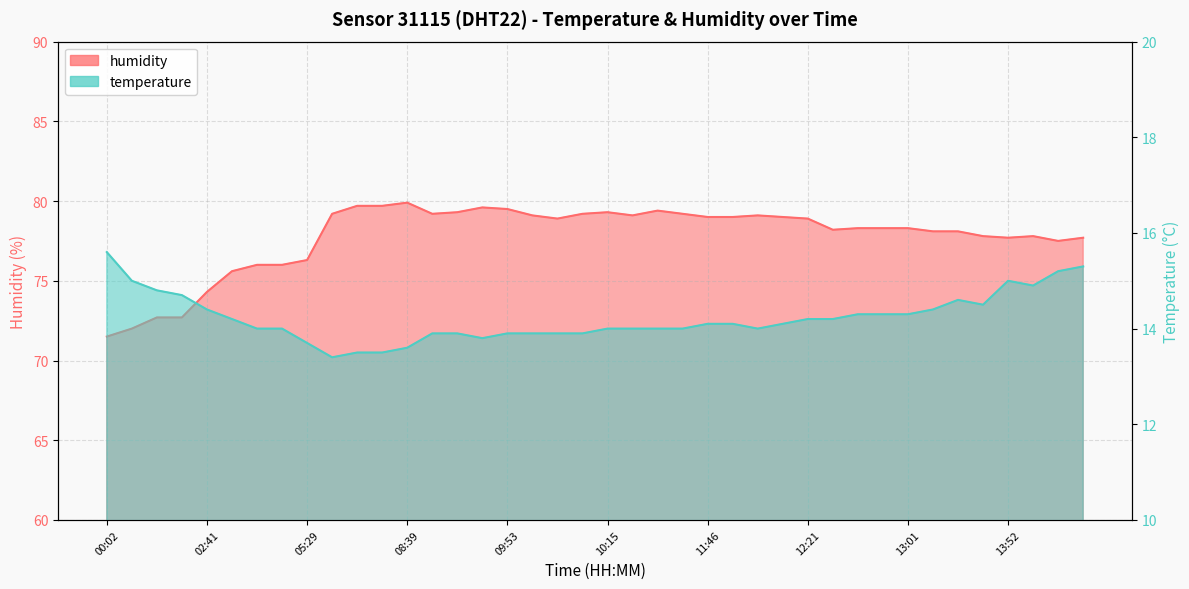

What is the difference between the maximum and second lowest values in the humidity series?

7.9